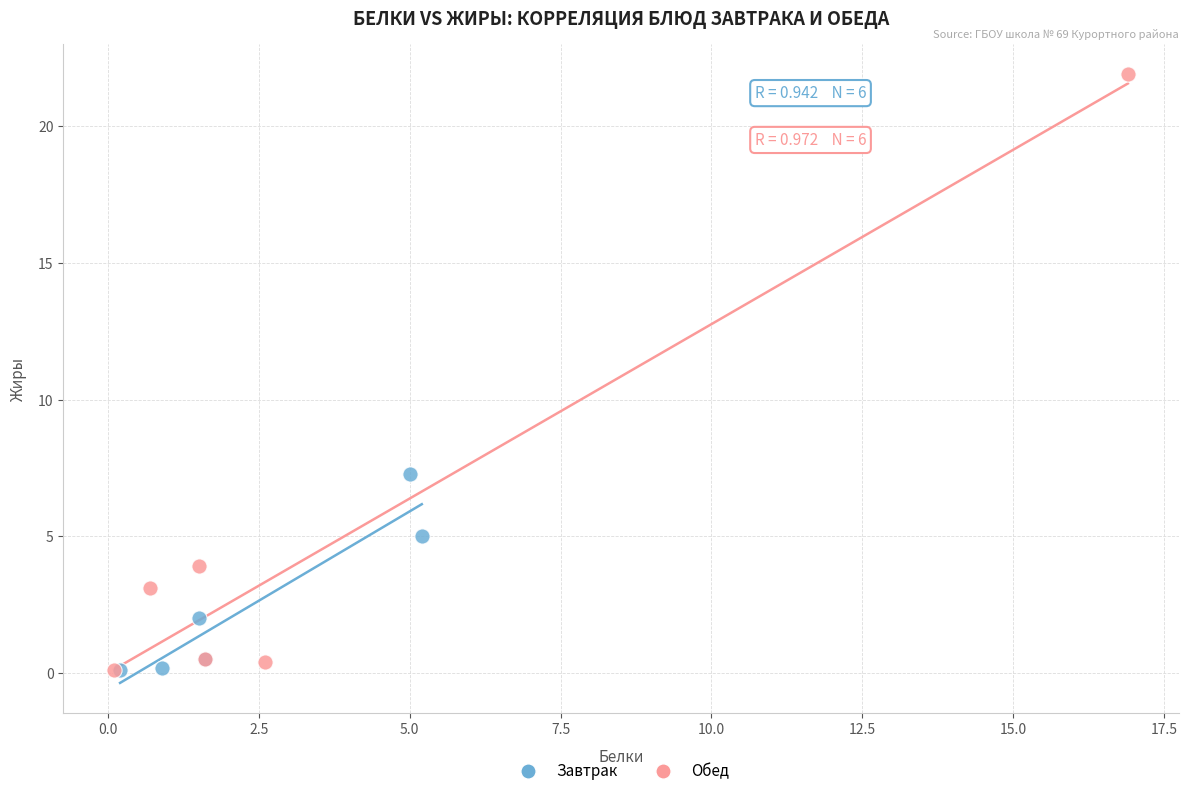

Which series has the widest spread of Y values?

Обед